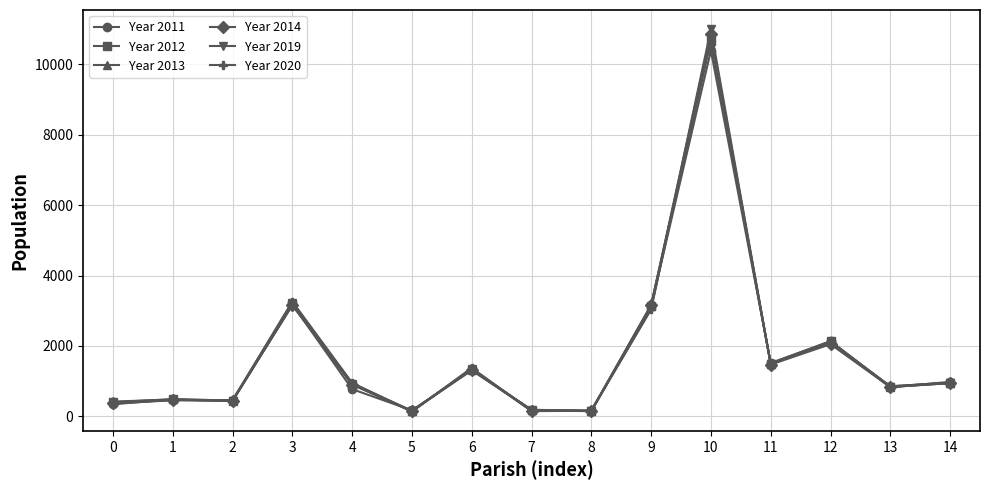

What is the value of the Year 2020 point at the 15th from the left?

961